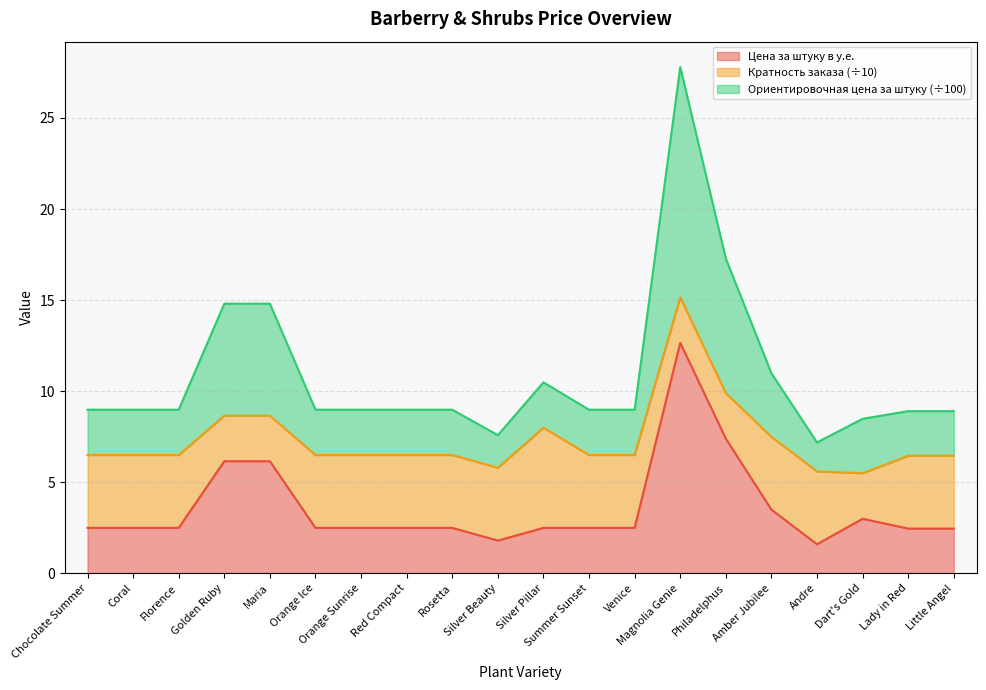

Does the chart have visible grid lines?

Yes